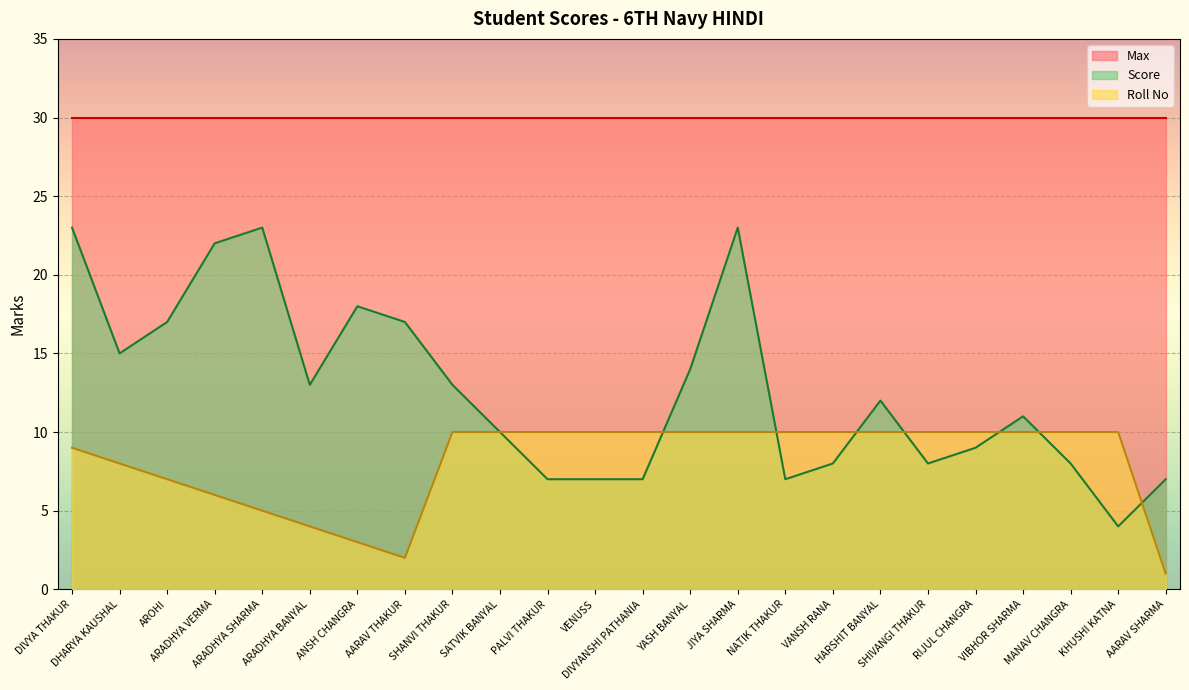

How many data points in Score are less than 12?

12